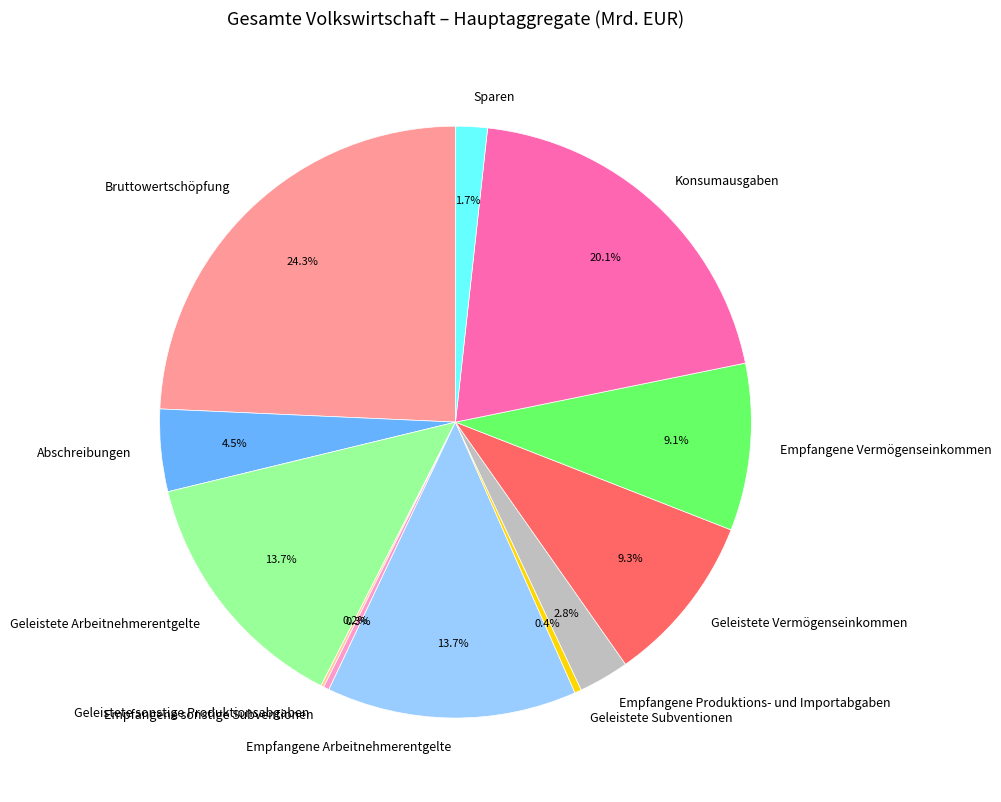

What is the largest slice in the pie chart?

Bruttowertschöpfung